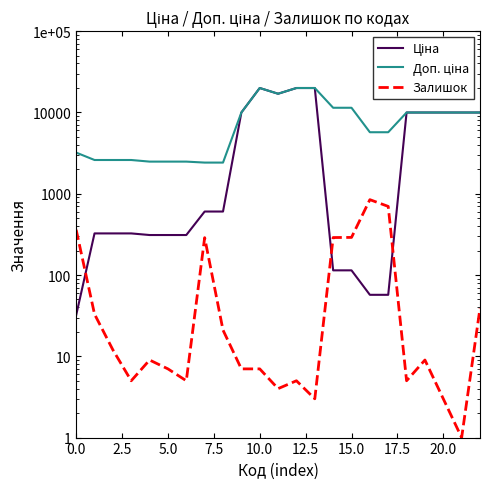

How many data points in Залишок are above 9?

10